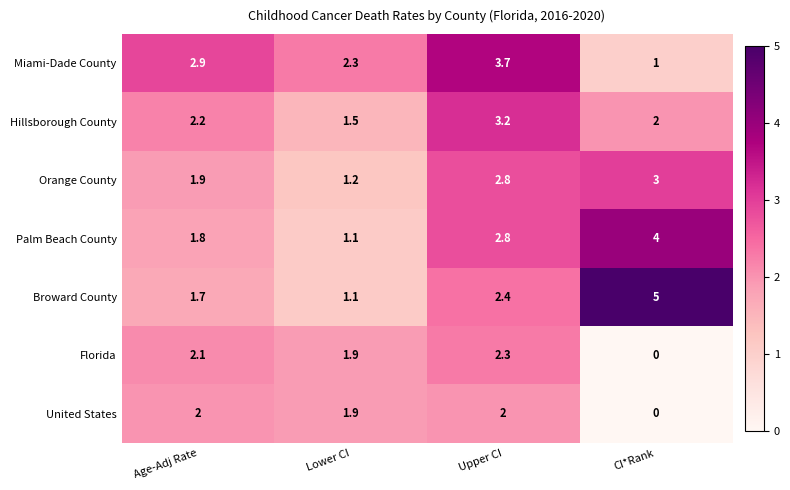

Count the number of categories in the chart.

4